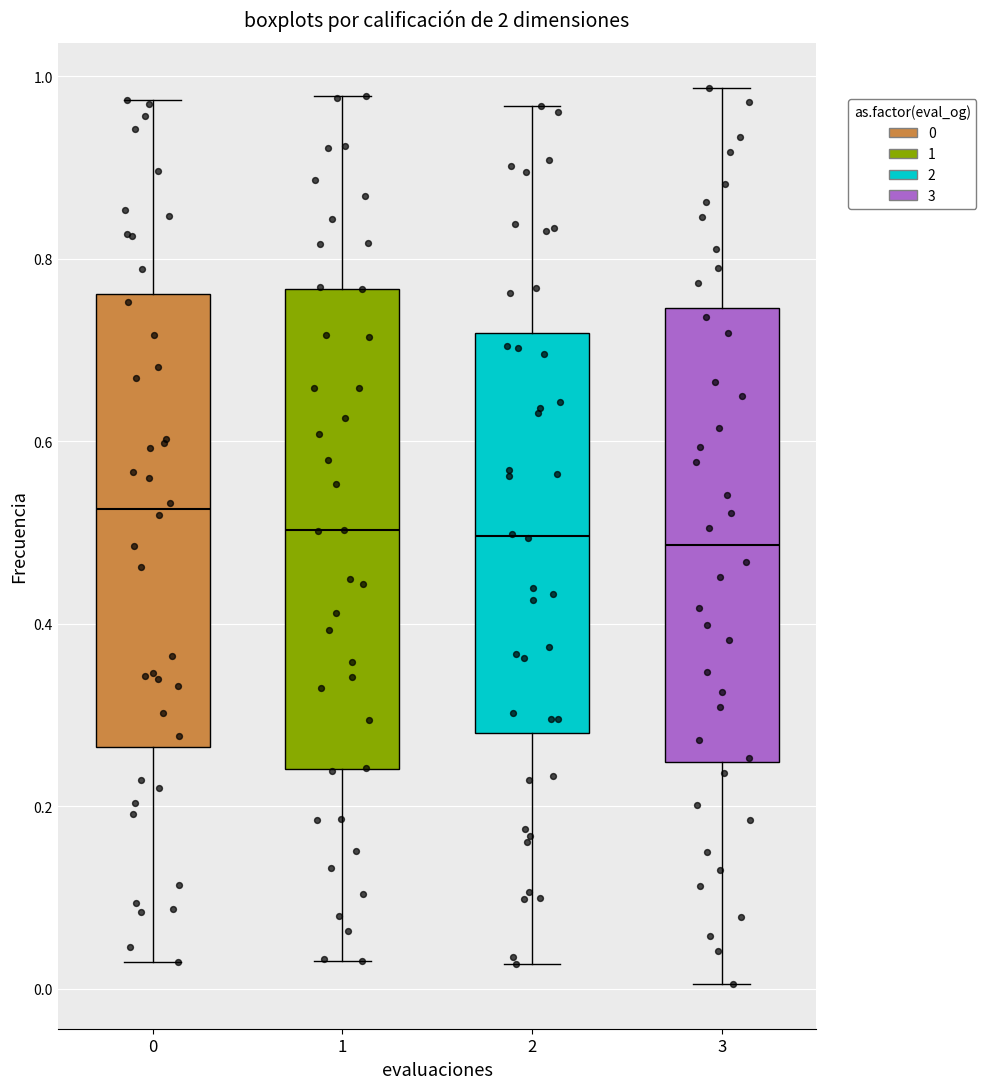

Where does the lower whisker of the box at x = 3 end on the y-axis? The values are not printed on the chart, so give them approximately, as read against the axis.

0.00